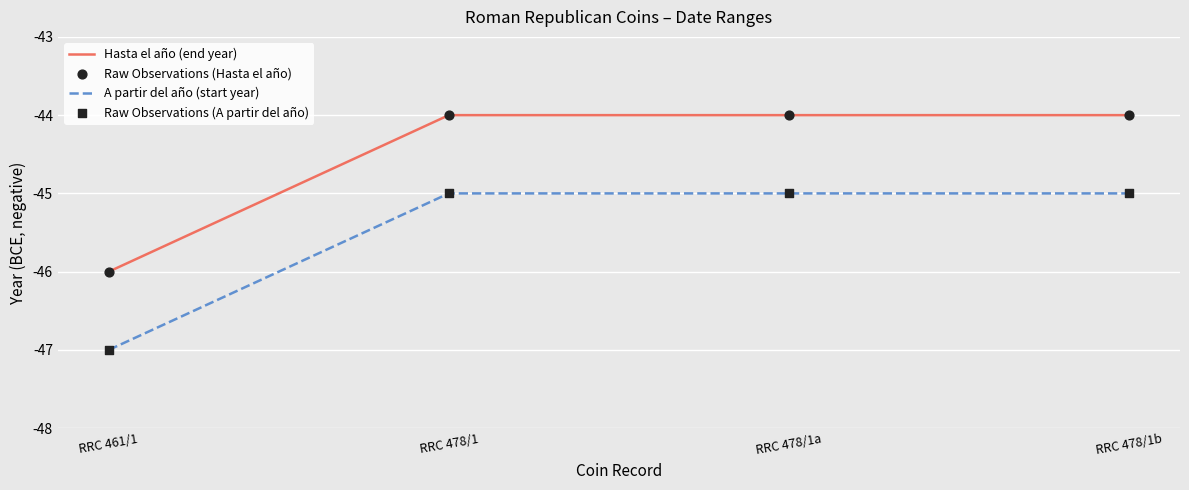

Is the value of Hasta el año (end year) at RRC 478/1b greater than the value of A partir del año (start year) at RRC 461/1?

Yes